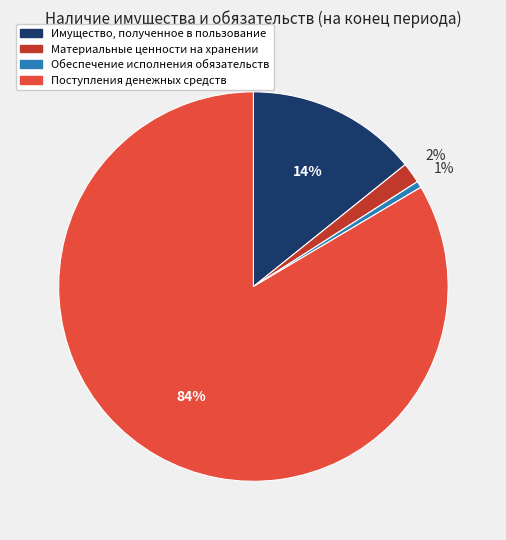

To the nearest percent, what percentage of the pie is Материальные ценности на хранении?

2%